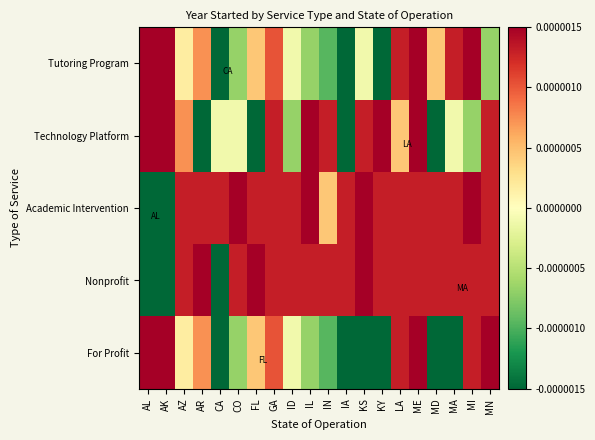

How many values in the For Profit series exceed 0?

10